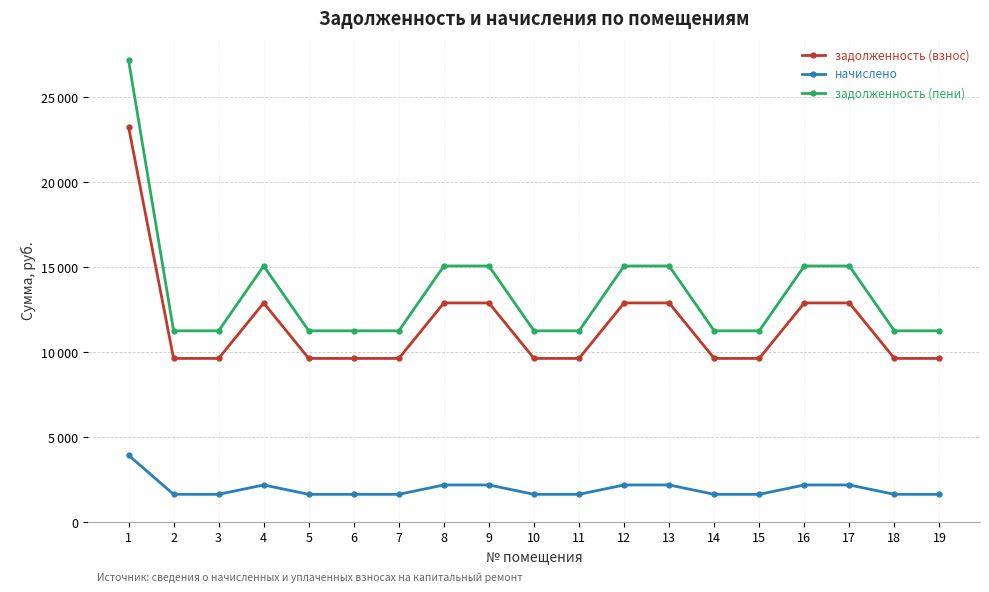

Reading right to left, extract all data points from this chart.

задолженность (взнос): 9619.2	9619.2	12883.2	12883.2	9619.2	9619.2	12883.2	12883.2	9619.2	9619.2	12883.2	12883.2	9619.2	9619.2	9619.2	12883.2	9619.2	9619.2	23251.2
начислено: 1623.2	1623.2	2174.0	2174.0	1623.2	1623.2	2174.0	2174.0	1623.2	1623.2	2174.0	2174.0	1623.2	1623.2	1623.2	2174.0	1623.2	1623.2	3923.6
задолженность (пени): 11242.4	11242.4	15057.2	15057.2	11242.4	11242.4	15057.2	15057.2	11242.4	11242.4	15057.2	15057.2	11242.4	11242.4	11242.4	15057.2	11242.4	11242.4	27174.8